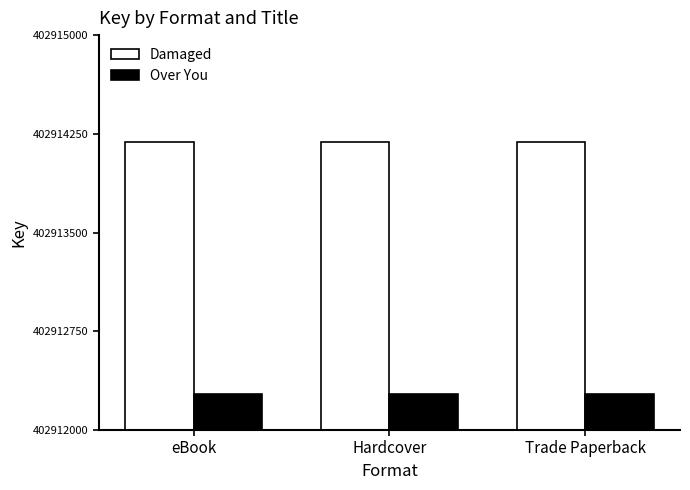

At Trade Paperback, list the series in order from smallest to largest.

Over You, Damaged